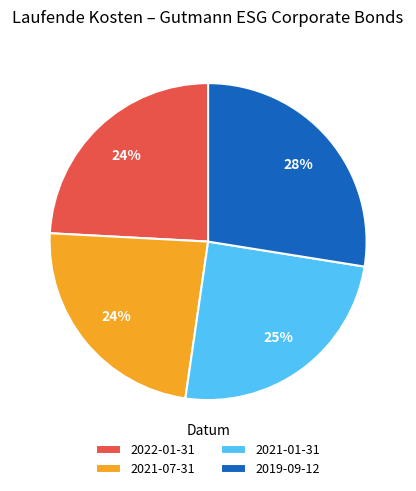

To the nearest percent, what percentage of the pie is 2021-07-31?

24%